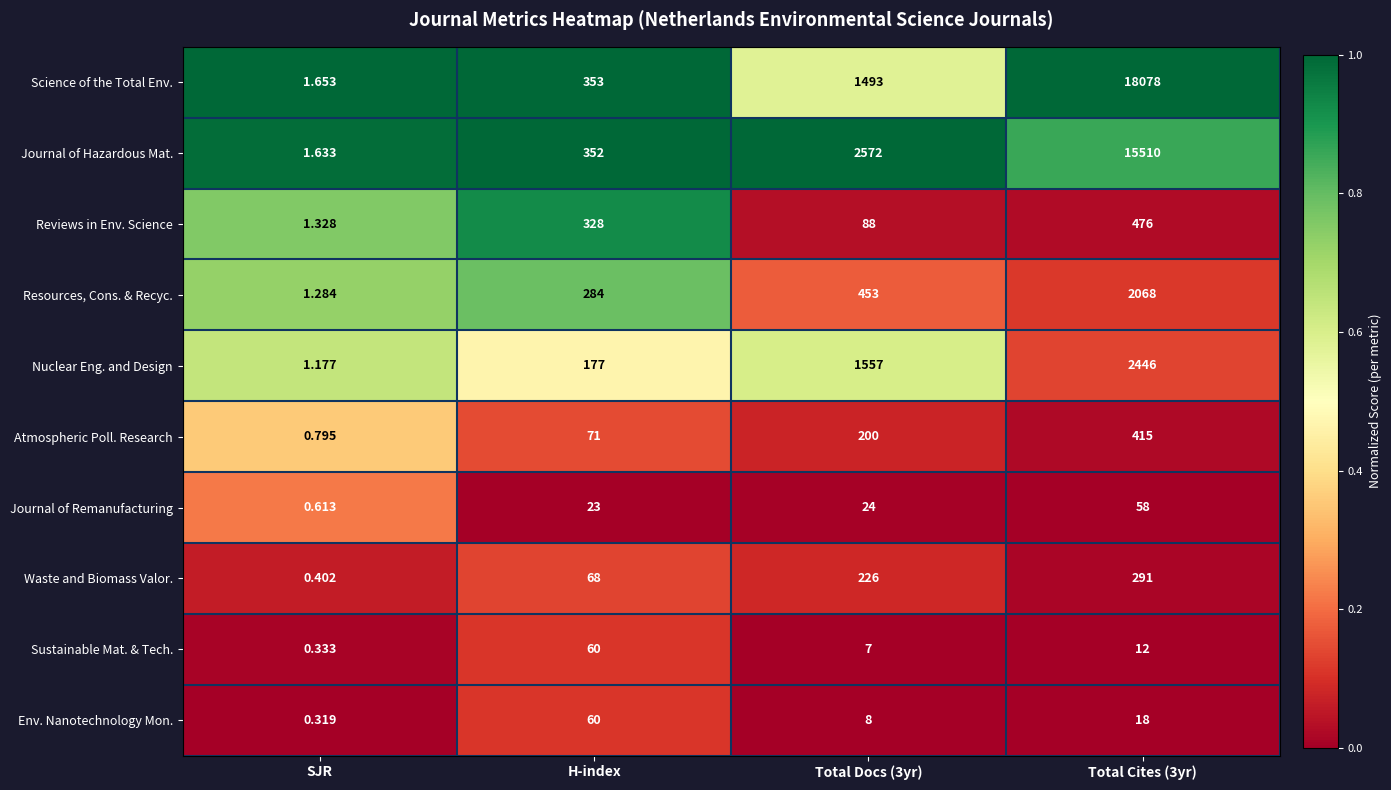

Which series has the largest range (max minus min)?

Science of the Total Env.